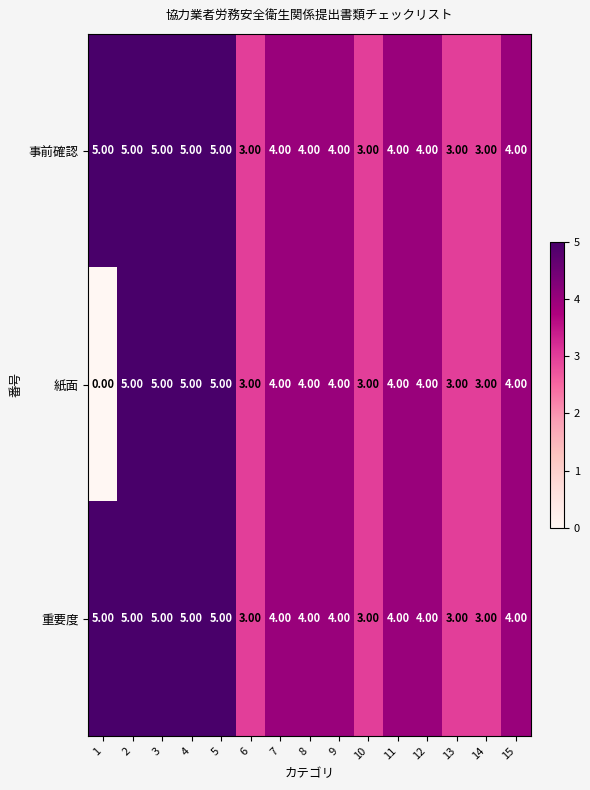

What is the greatest value displayed?

5